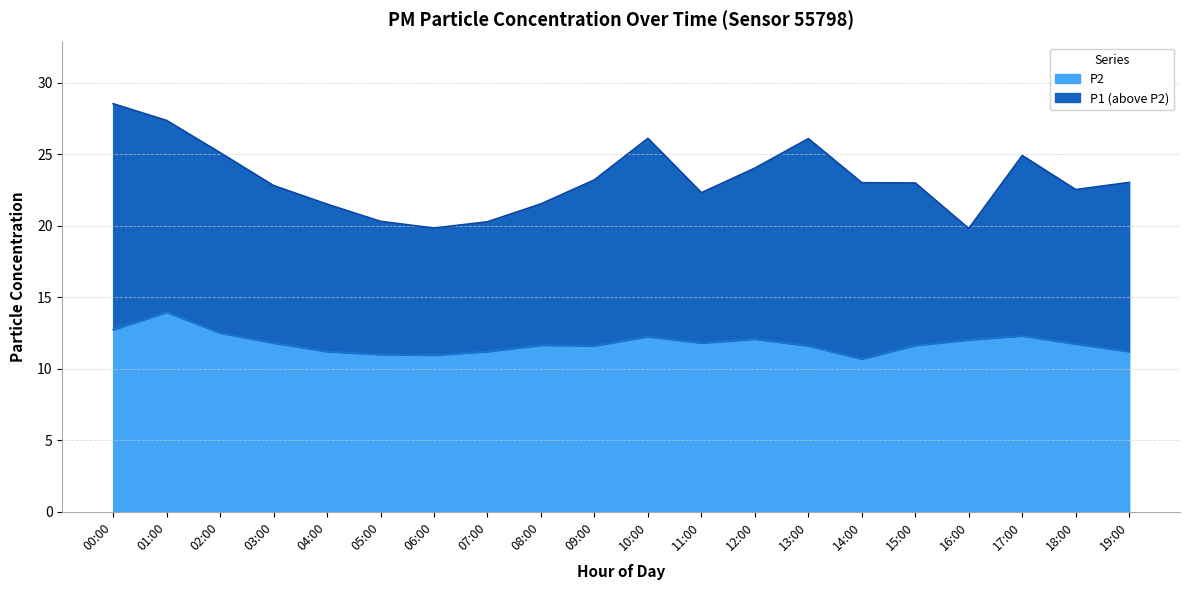

Reading left to right, list all the values displayed in this chart.

P1: 00:00=28.5	01:00=27.4	02:00=25.1	03:00=22.8	04:00=21.5	05:00=20.3	06:00=19.8	07:00=20.3	08:00=21.5	09:00=23.2	10:00=26.1	11:00=22.3	12:00=24.0	13:00=26.1	14:00=23.0	15:00=23.0	16:00=19.8	17:00=24.9	18:00=22.5	19:00=23.0
P2: 00:00=12.7	01:00=13.9	02:00=12.5	03:00=11.8	04:00=11.2	05:00=11.0	06:00=10.9	07:00=11.2	08:00=11.7	09:00=11.6	10:00=12.2	11:00=11.8	12:00=12.1	13:00=11.6	14:00=10.7	15:00=11.6	16:00=12.0	17:00=12.3	18:00=11.7	19:00=11.2